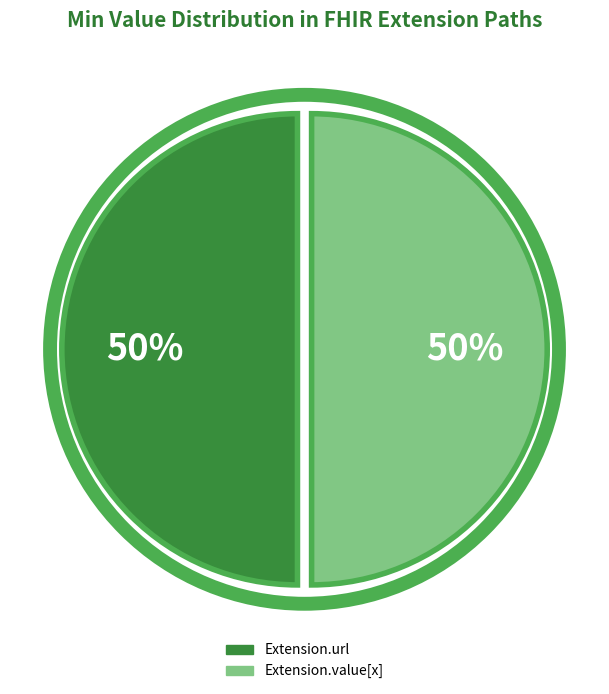

To the nearest percent, what is the average slice percentage?

50%